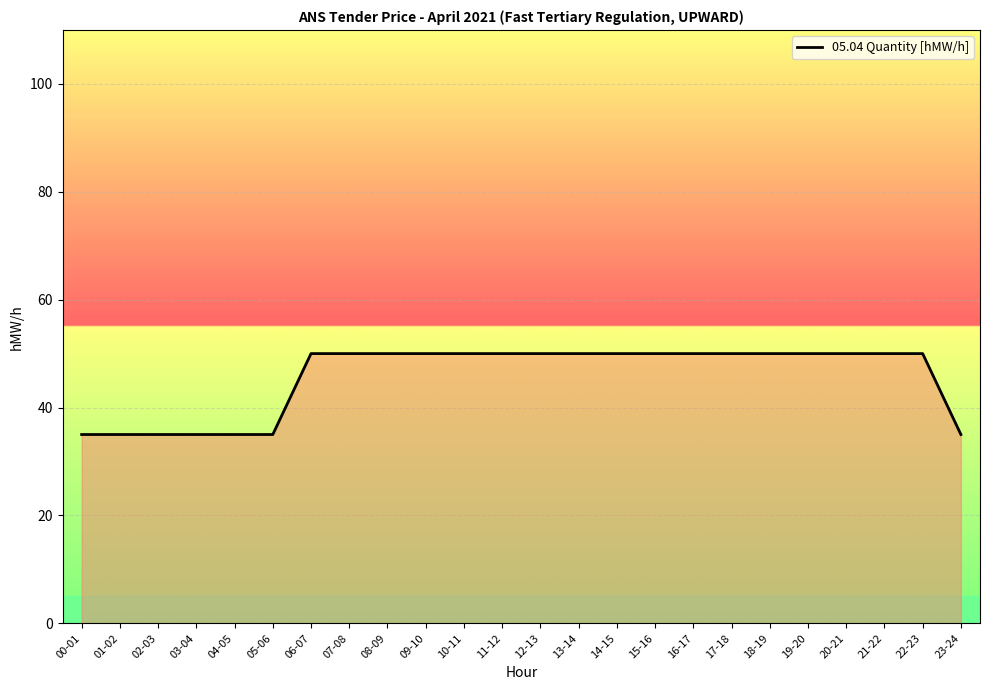

Reading left to right, transcribe all the data shown in this chart.

35	35	35	35	35	35	50	50	50	50	50	50	50	50	50	50	50	50	50	50	50	50	50	35